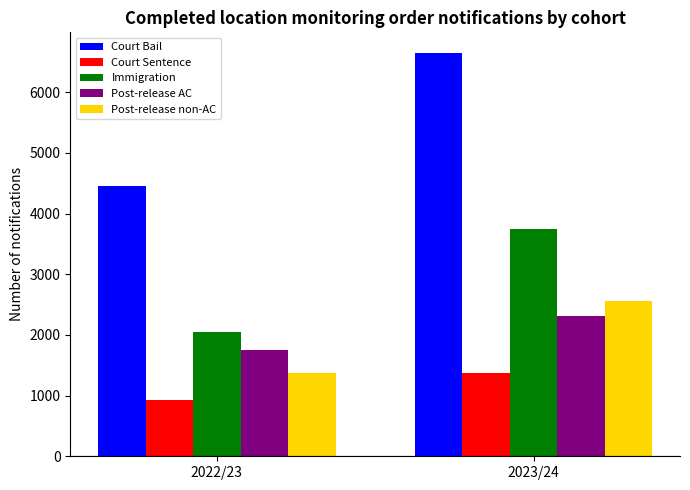

The value of Court Bail at 2023/24 is 6656. True or false?

True